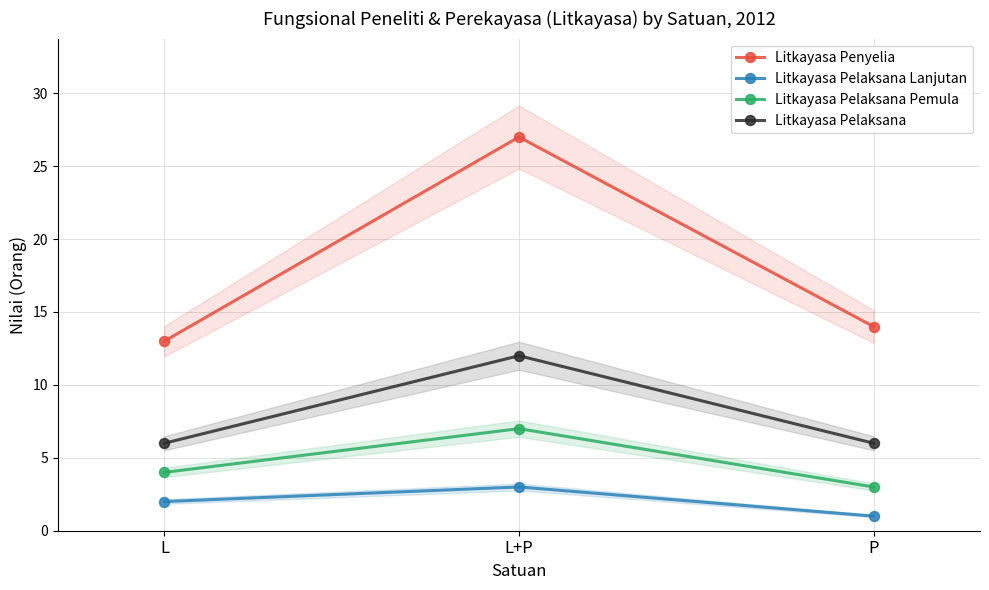

List the series in order of their peak value, highest first.

Litkayasa Penyelia, Litkayasa Pelaksana, Litkayasa Pelaksana Pemula, Litkayasa Pelaksana Lanjutan